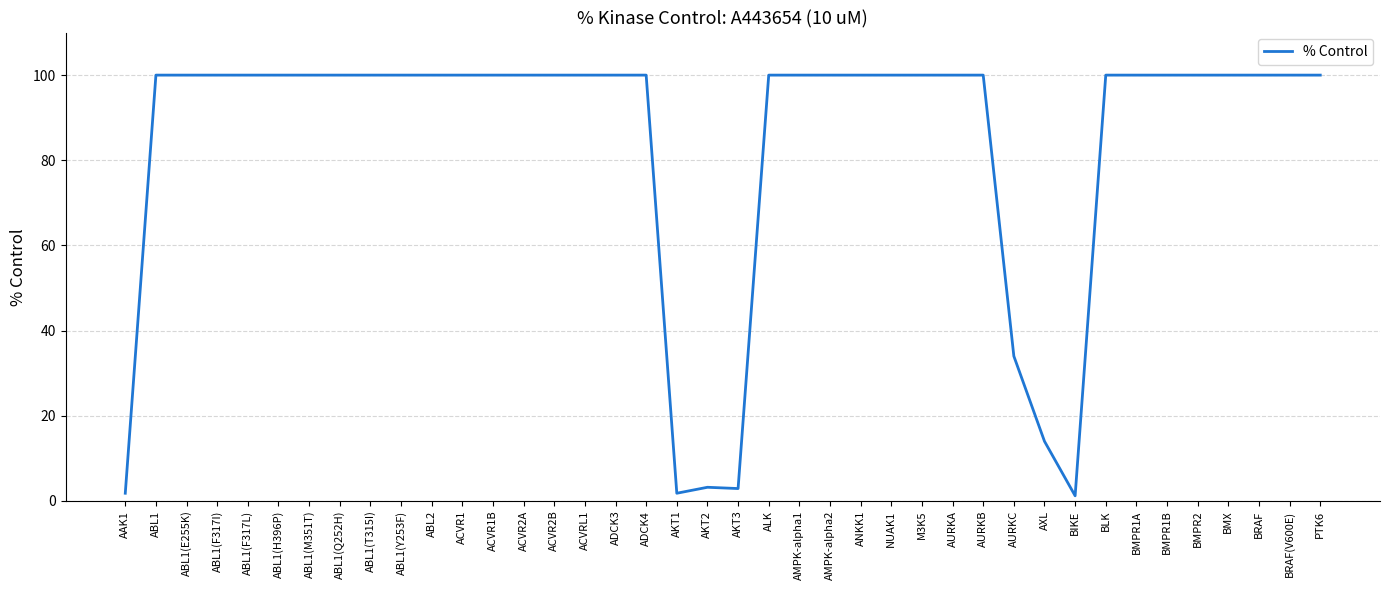

Is it true that the value at M3K5 is 100.0?

True